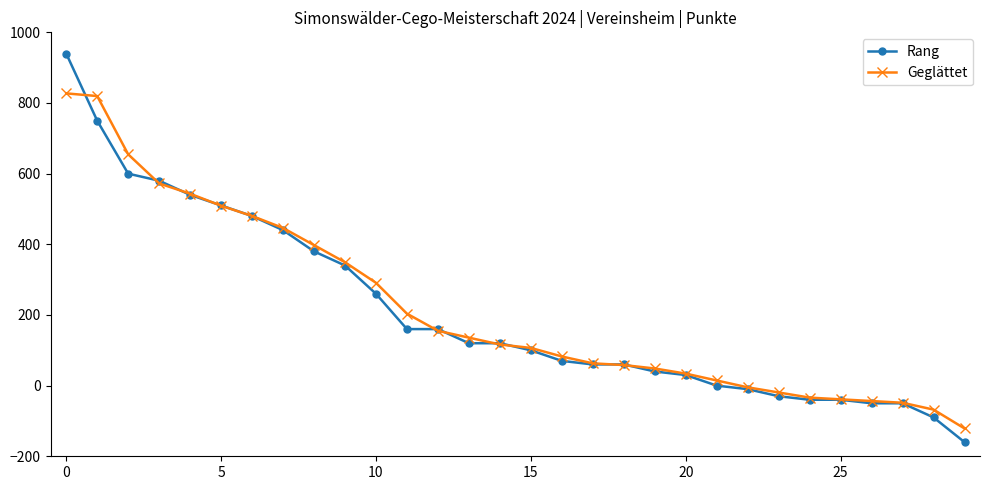

How many values in Geglättet are below zero?

8